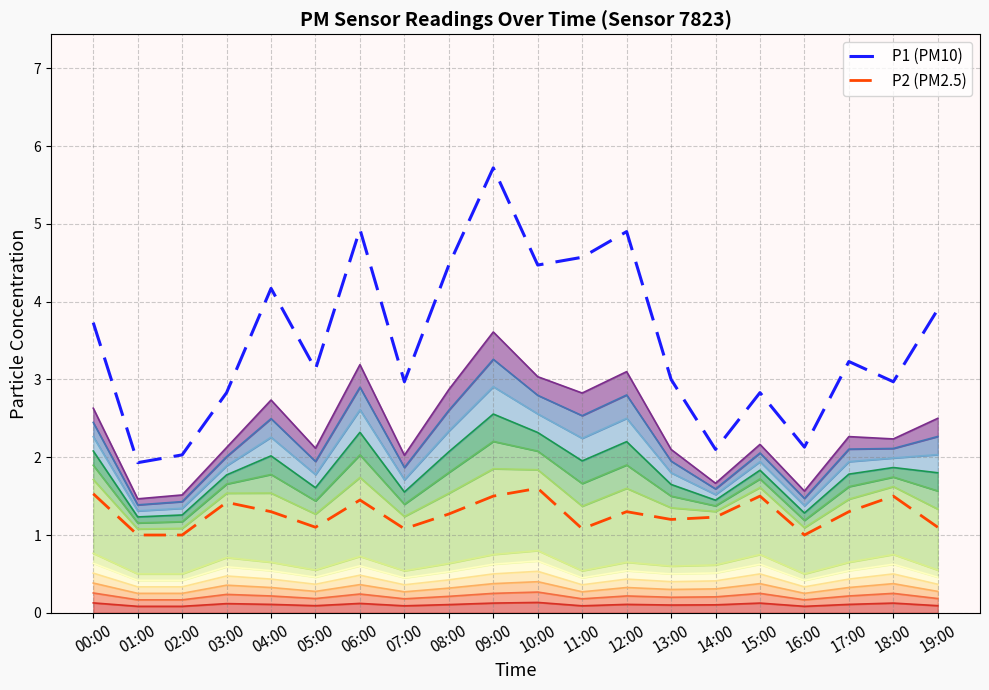

Reading right to left, what are all the values shown in this chart?

P1 (PM10): 19:00=3.9	18:00=3.0	17:00=3.2	16:00=2.1	15:00=2.8	14:00=2.1	13:00=3.0	12:00=4.9	11:00=4.6	10:00=4.5	09:00=5.7	08:00=4.5	07:00=3.0	06:00=4.9	05:00=3.1	04:00=4.2	03:00=2.8	02:00=2.0	01:00=1.9	00:00=3.7
P2 (PM2.5): 19:00=1.1	18:00=1.5	17:00=1.3	16:00=1.0	15:00=1.5	14:00=1.2	13:00=1.2	12:00=1.3	11:00=1.1	10:00=1.6	09:00=1.5	08:00=1.3	07:00=1.1	06:00=1.4	05:00=1.1	04:00=1.3	03:00=1.4	02:00=1.0	01:00=1.0	00:00=1.5